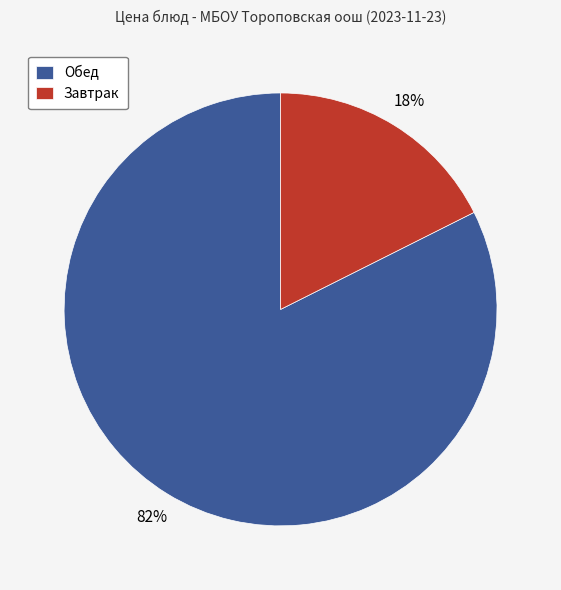

To the nearest percent, what portion does Обед represent?

82%